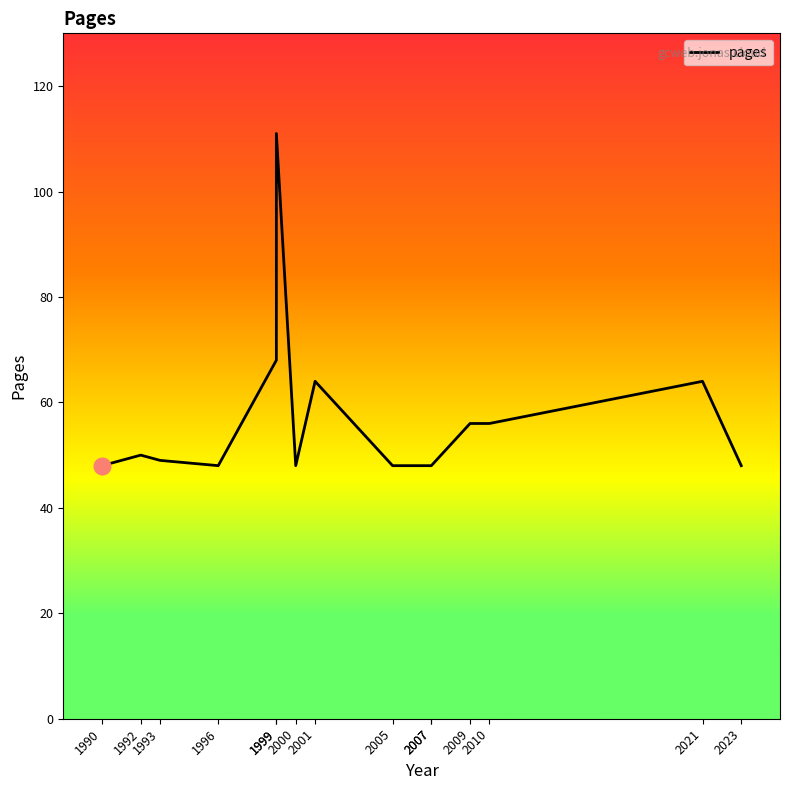

What is the maximum value shown in the chart?

111